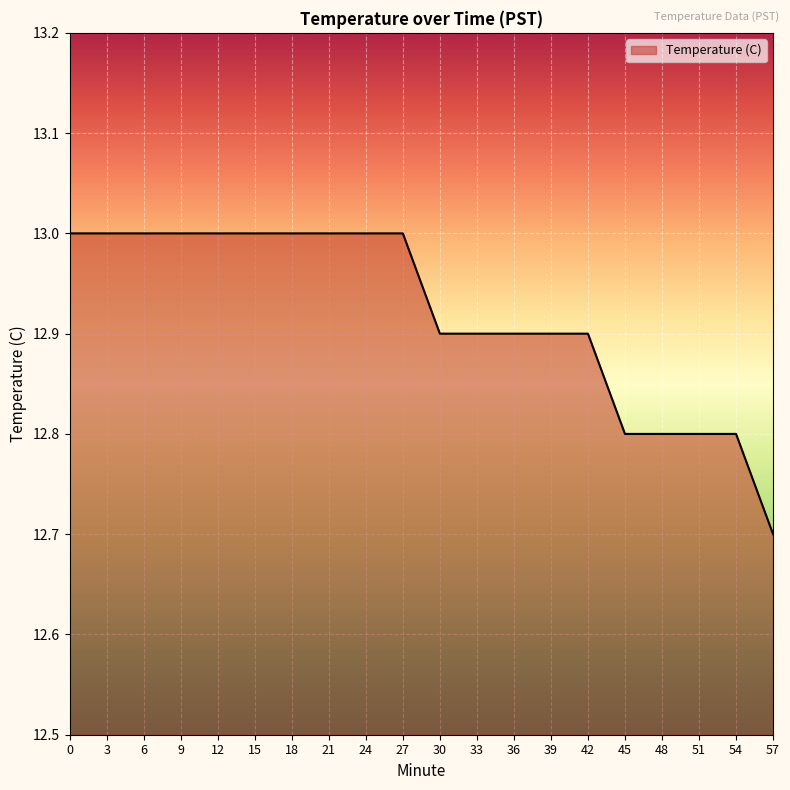

What is the difference between the maximum and minimum values?

0.3